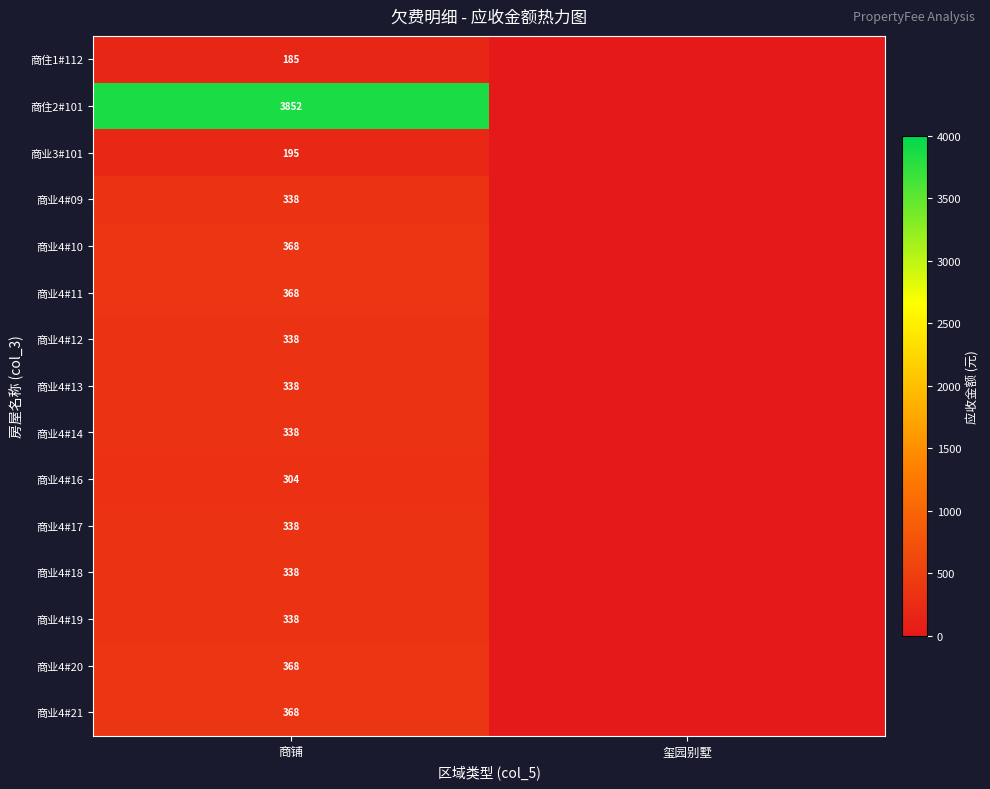

At which category is the sum across all series the highest?

商铺